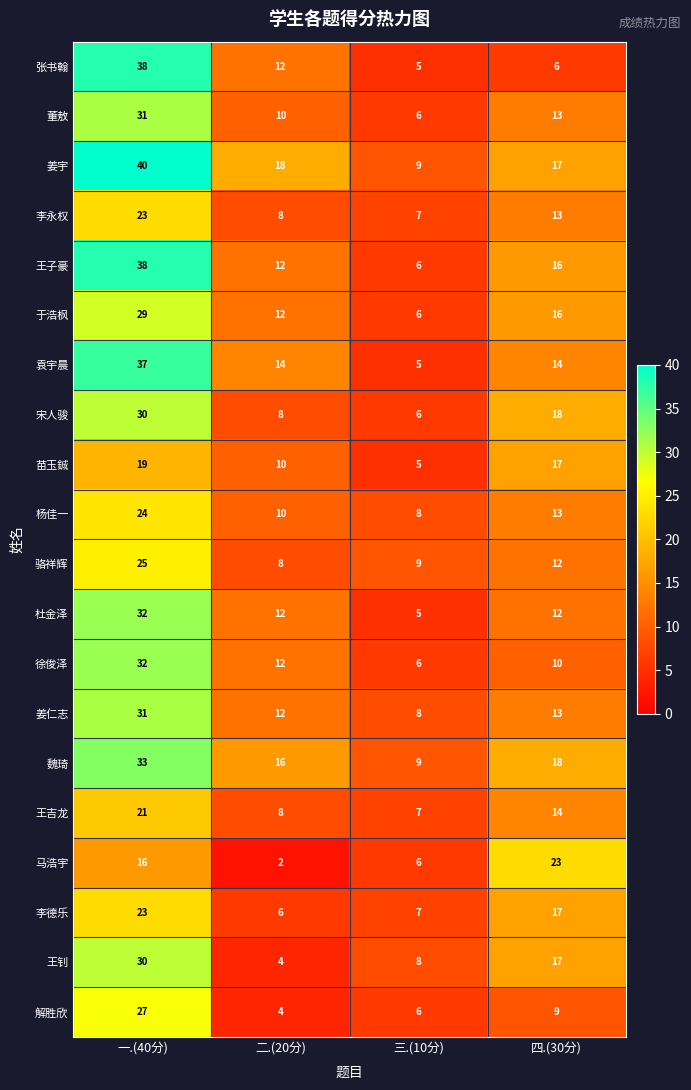

List the labels in order of 李德乐 value, smallest first.

二.(20分), 三.(10分), 四.(30分), 一.(40分)